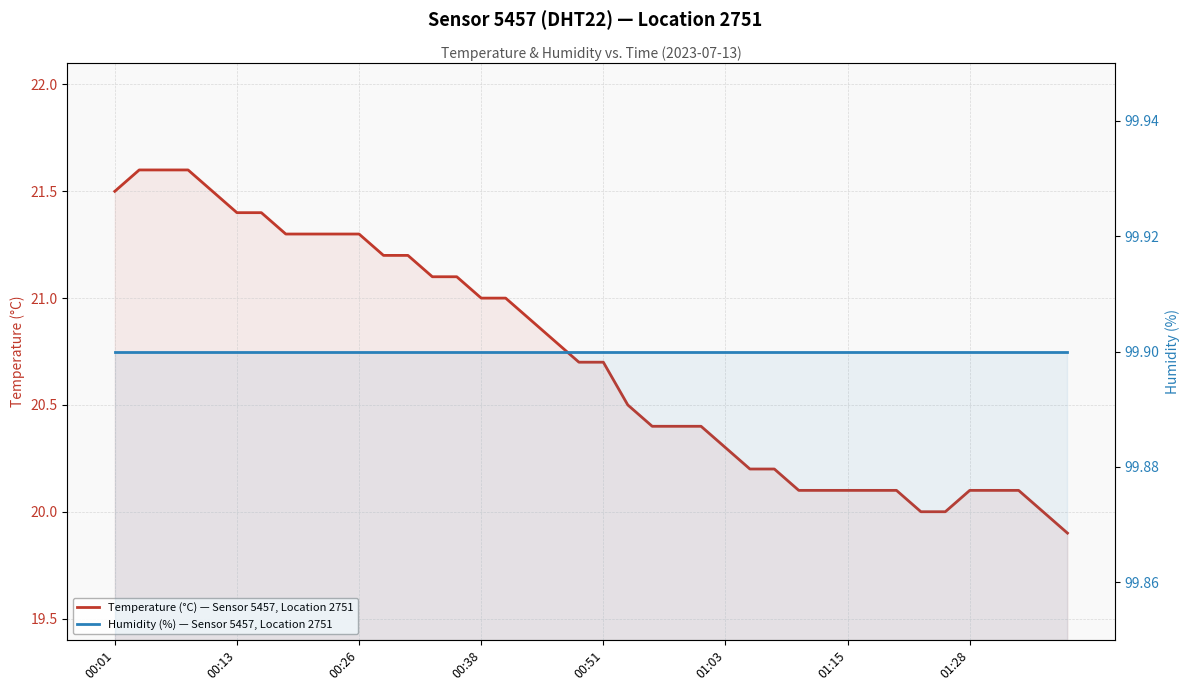

What is the average value of the Humidity (%) — Sensor 5457, Location 2751 series?

99.9